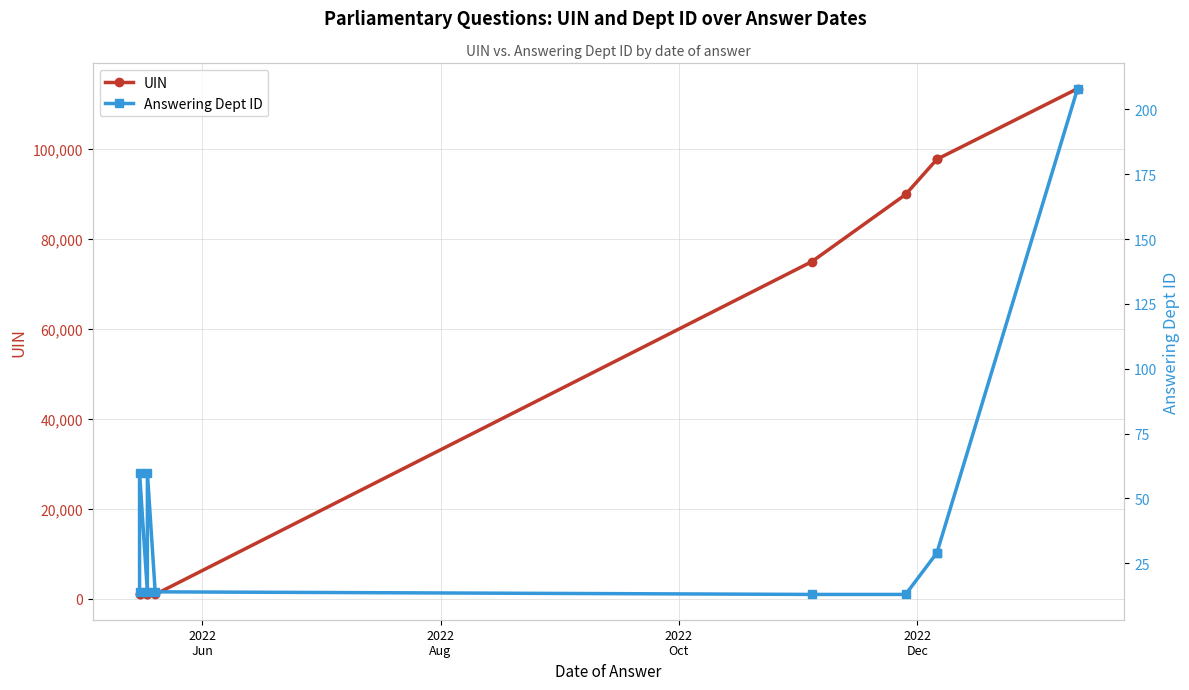

In Answering Dept ID, how many points are lower than both neighbors (excluding endpoints)?

1